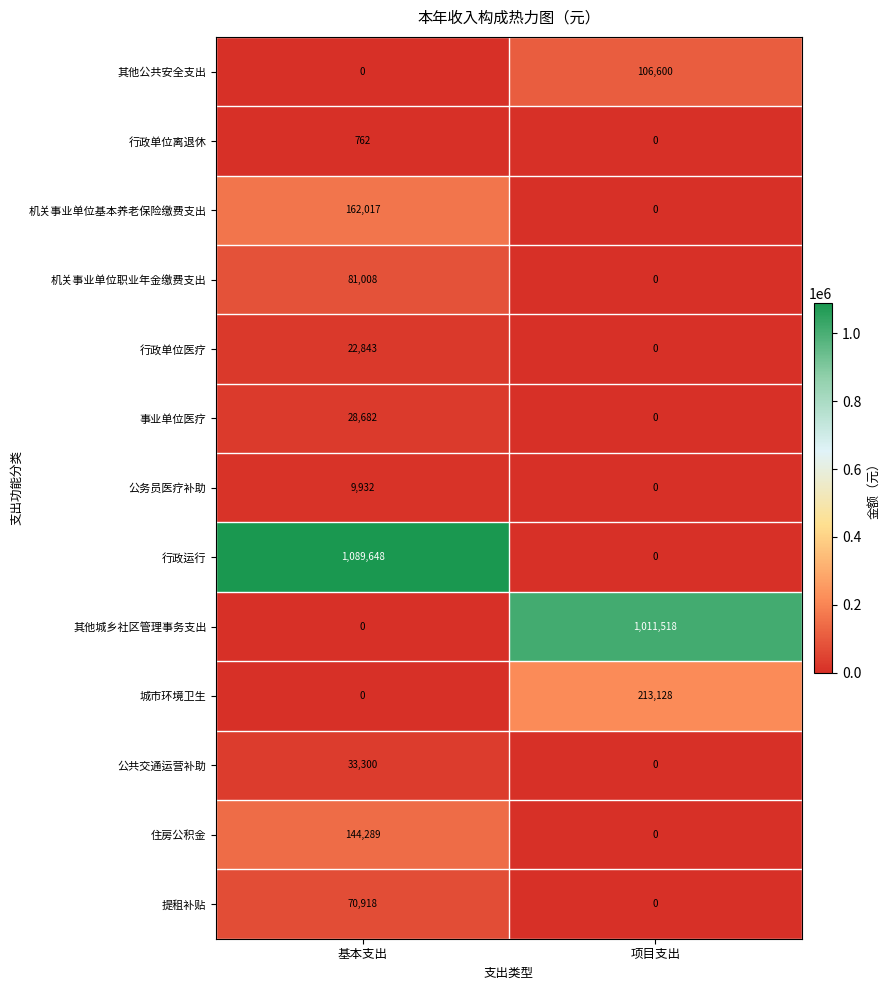

Rank the categories by 提租补贴 value from highest to lowest.

基本支出, 项目支出